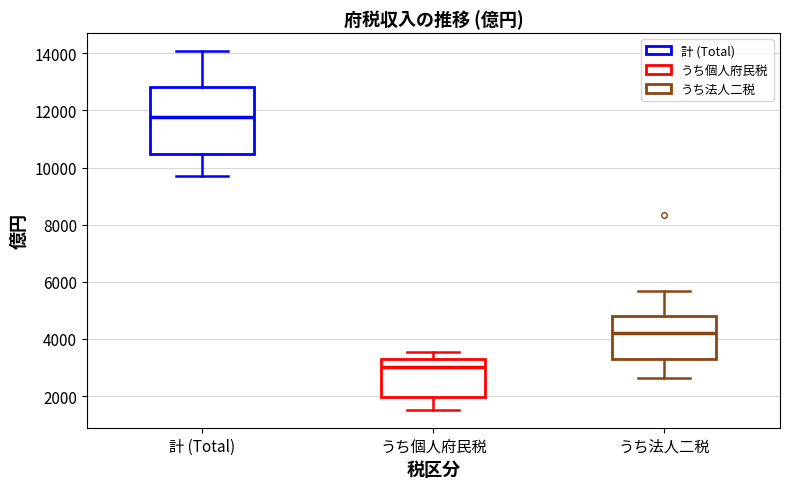

Which box is the tallest, from its lower edge to its upper edge?

計 (Total)